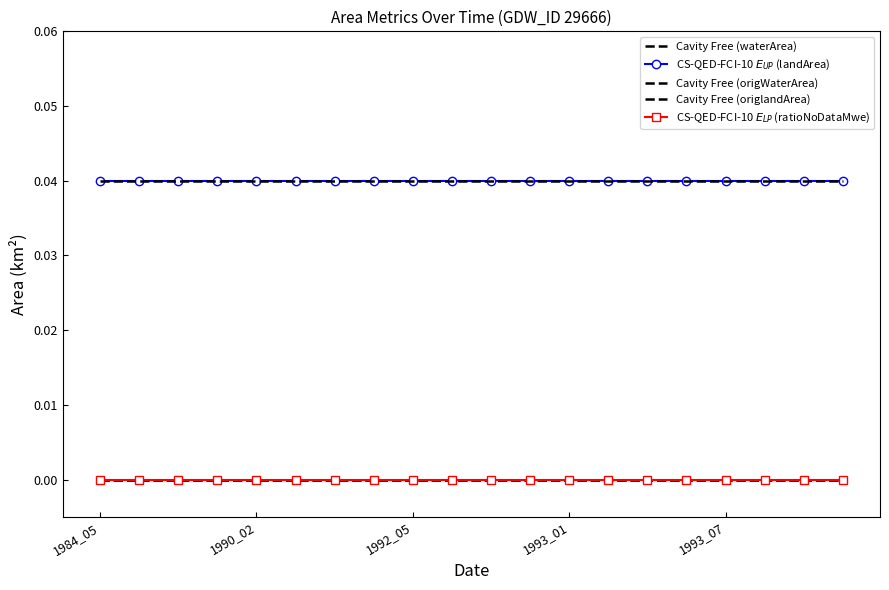

Which series has the largest total across all categories?

CS-QED-FCI-10 $E_{UP}$ (landArea)